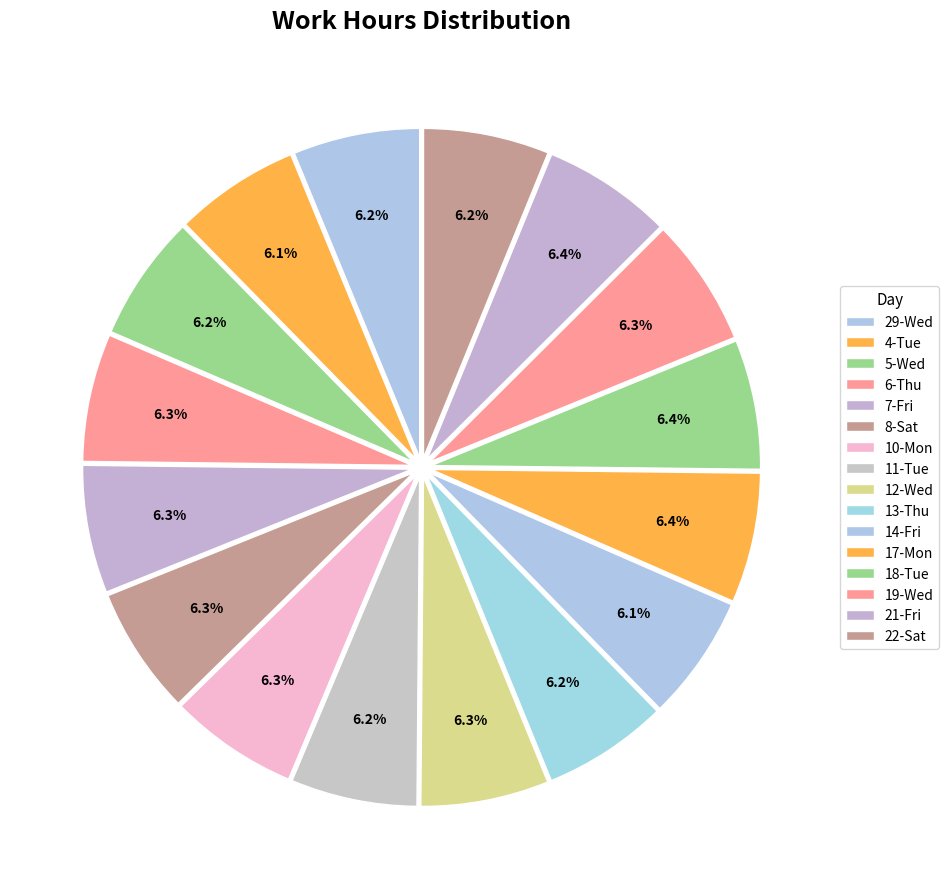

Does 21-Fri represent more than half of the total?

No